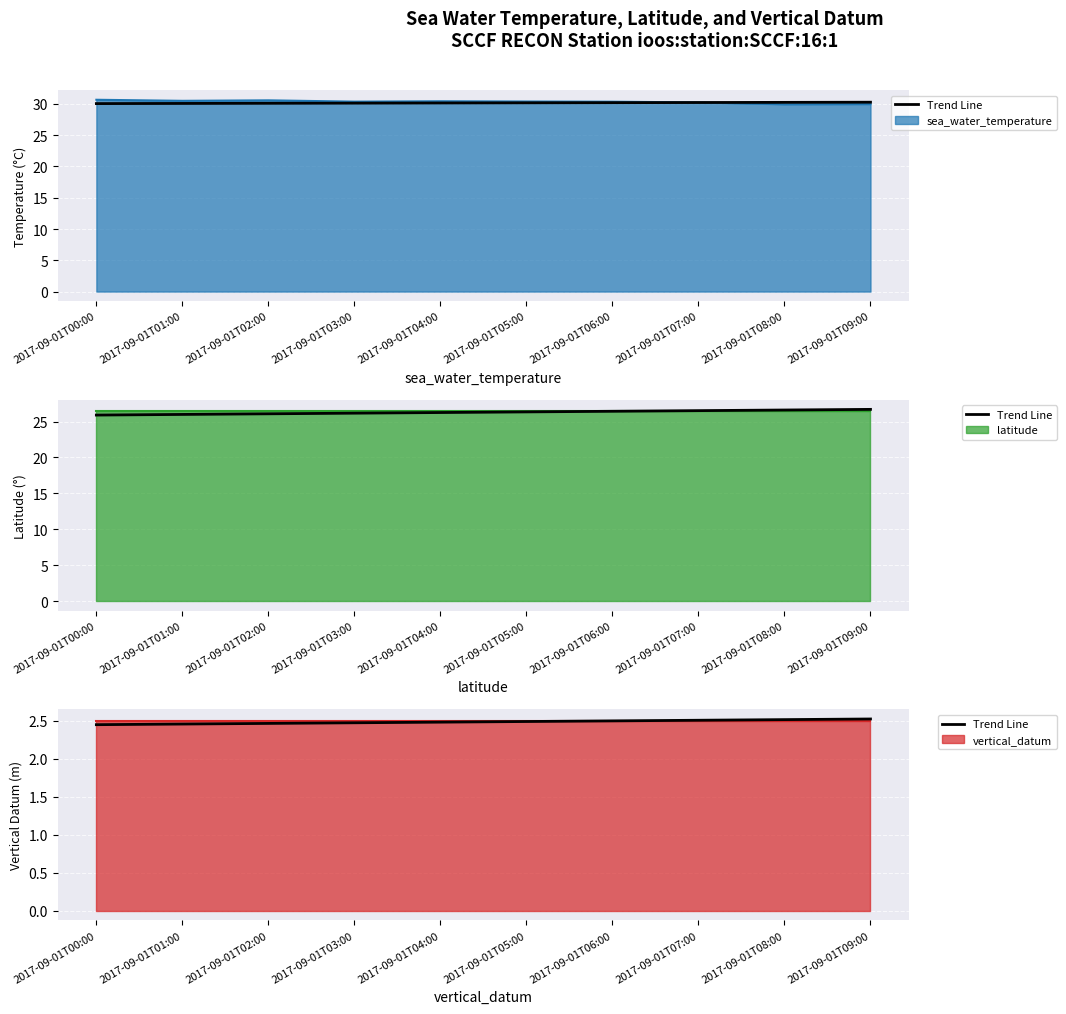

At which label is the value closest to 2?

2017-09-01T00:00